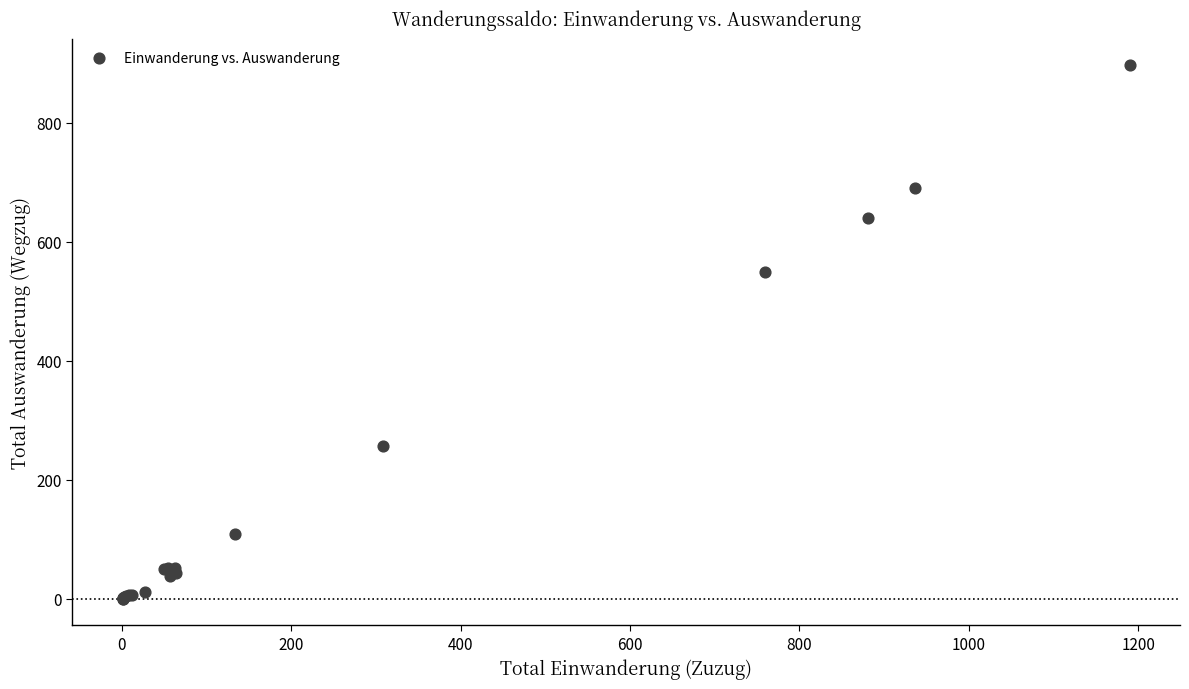

What Y value in the scatter plot is closest to 448?

549